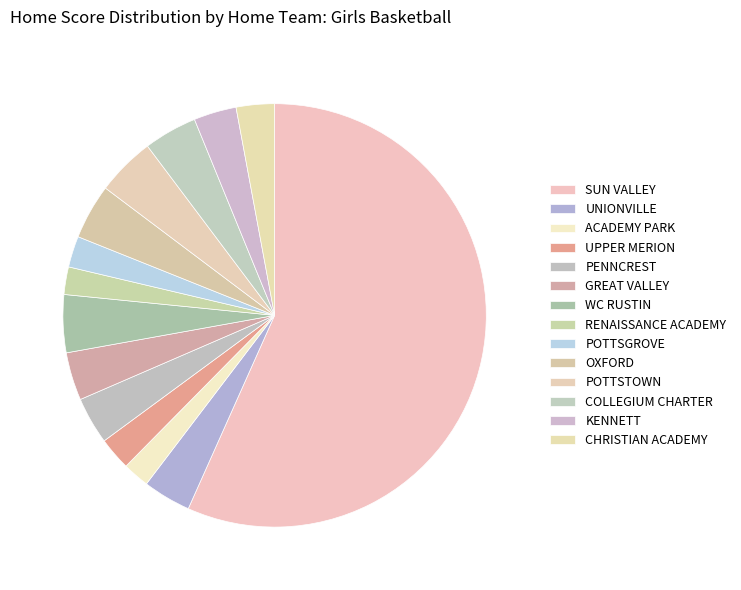

Rank the categories by value from highest to lowest.

SUN VALLEY, POTTSTOWN, WC RUSTIN, OXFORD, COLLEGIUM CHARTER, UNIONVILLE, GREAT VALLEY, PENNCREST, KENNETT, CHRISTIAN ACADEMY, UPPER MERION, POTTSGROVE, RENAISSANCE ACADEMY, ACADEMY PARK